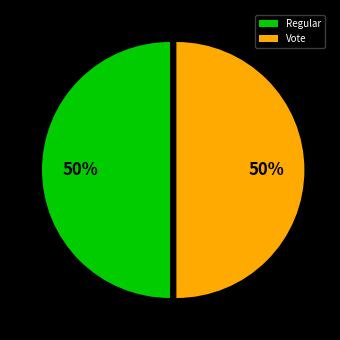

To the nearest percent, what percentage of the pie is Vote?

50%